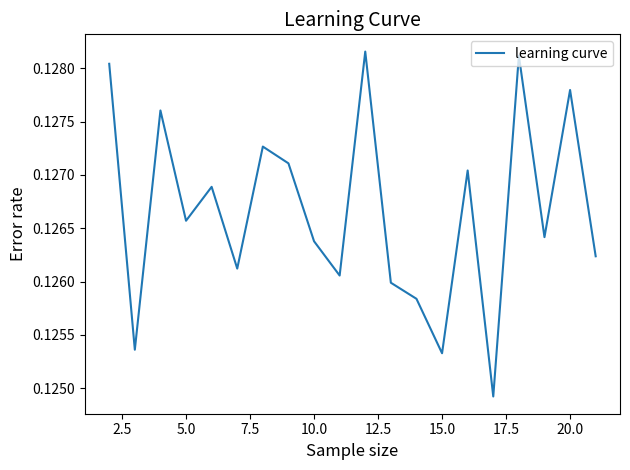

The chart shows a value of 0.2 at 5.0. True or false?

False